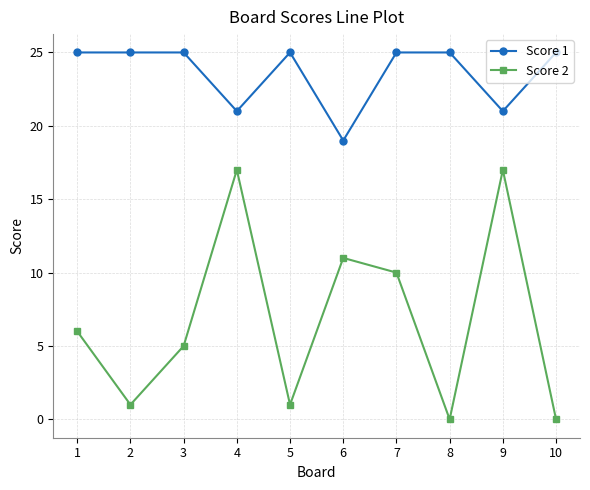

What is the difference between the Score 1 values at 3 and 4?

4